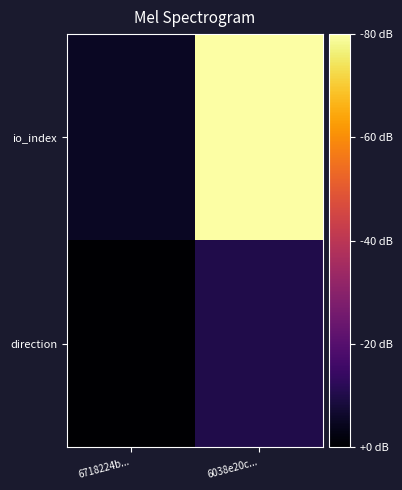

Count the number of categories in the chart.

2